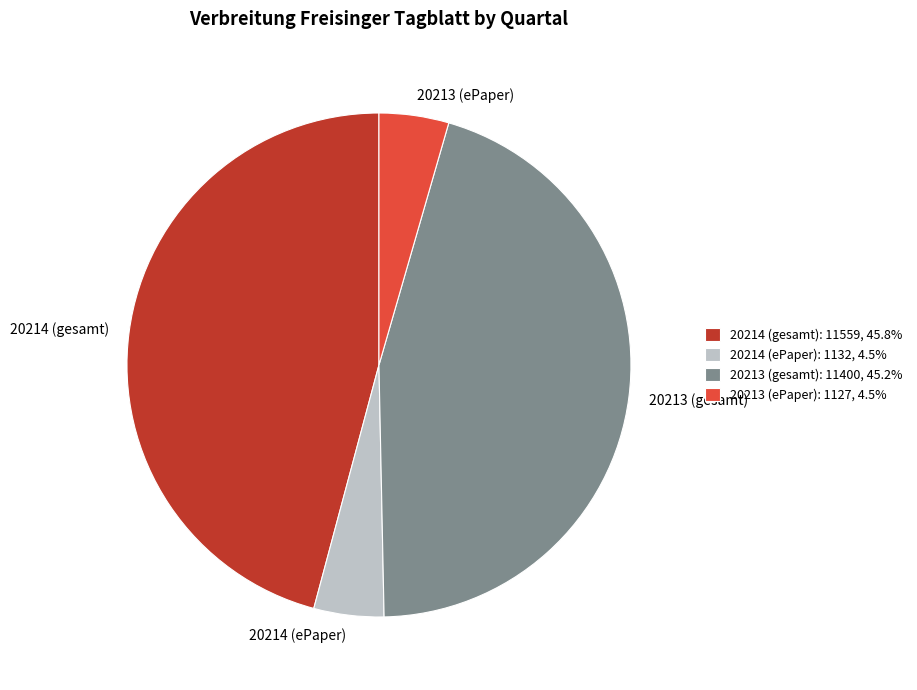

Between 20213 (ePaper) and 20214 (gesamt), which is larger?

20214 (gesamt)